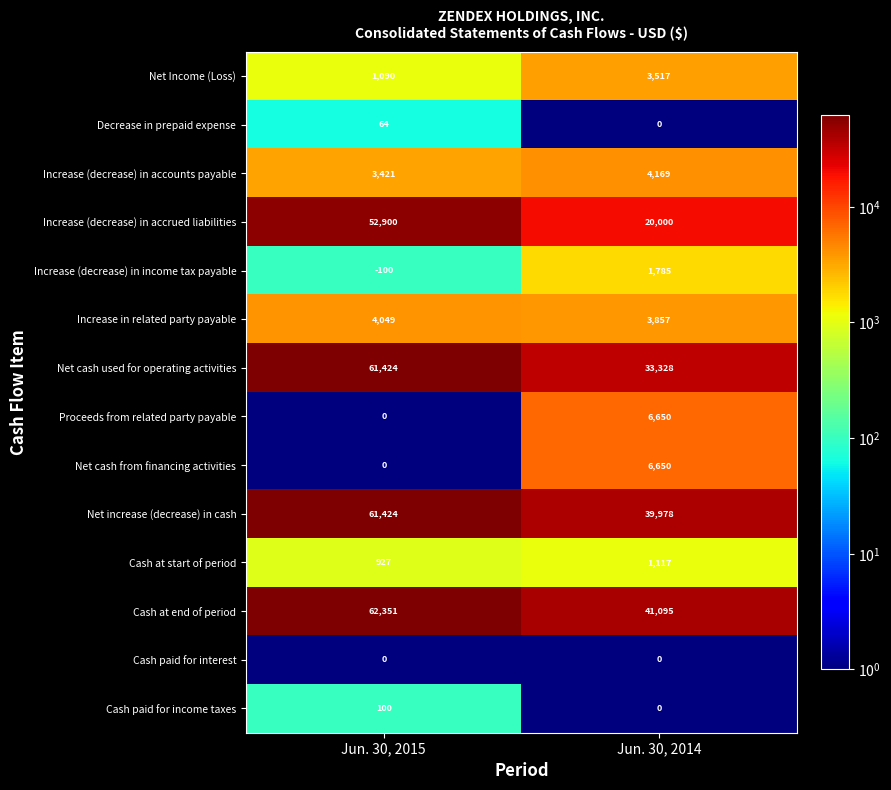

At how many categories does at least one series exceed 35093?

2